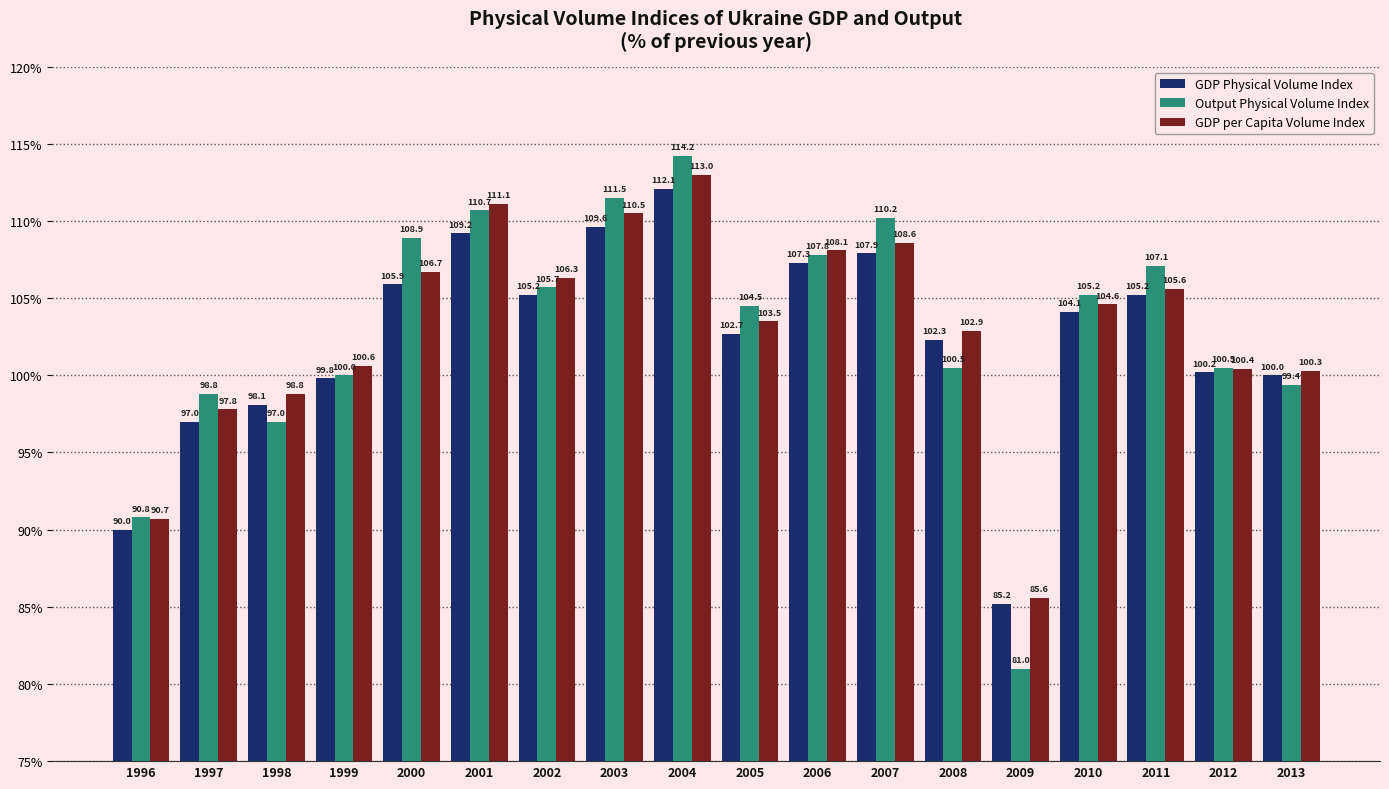

True or false: Output Physical Volume Index has a value of 90.8 at 1996.

True